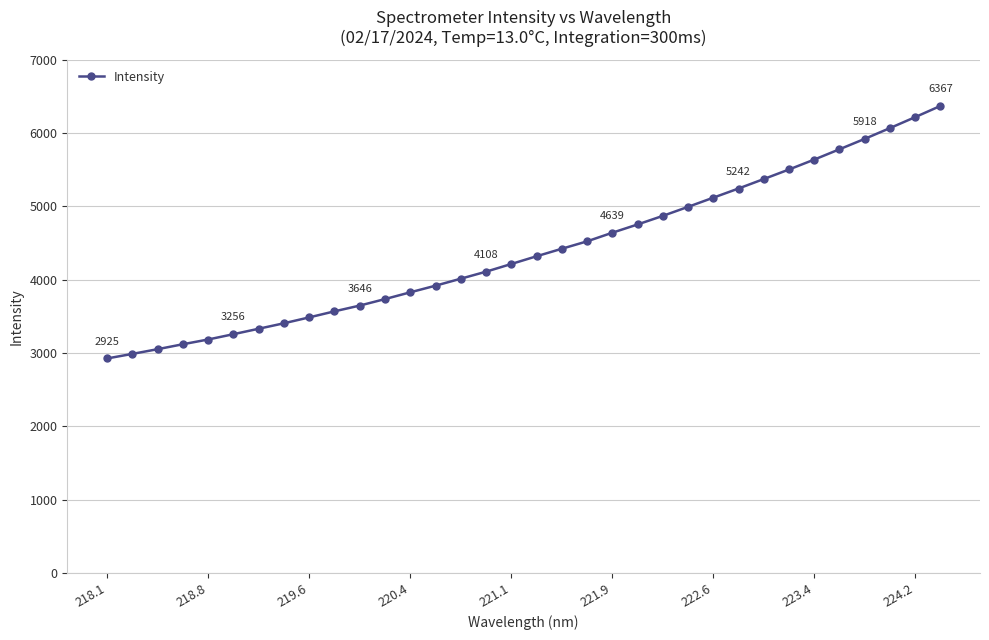

Count the number of data series in this chart.

1